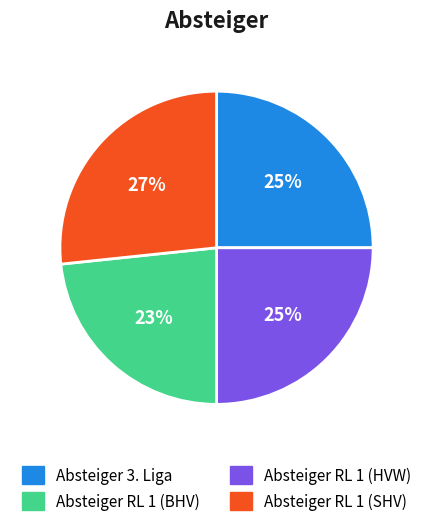

Is there a majority slice in this chart?

No